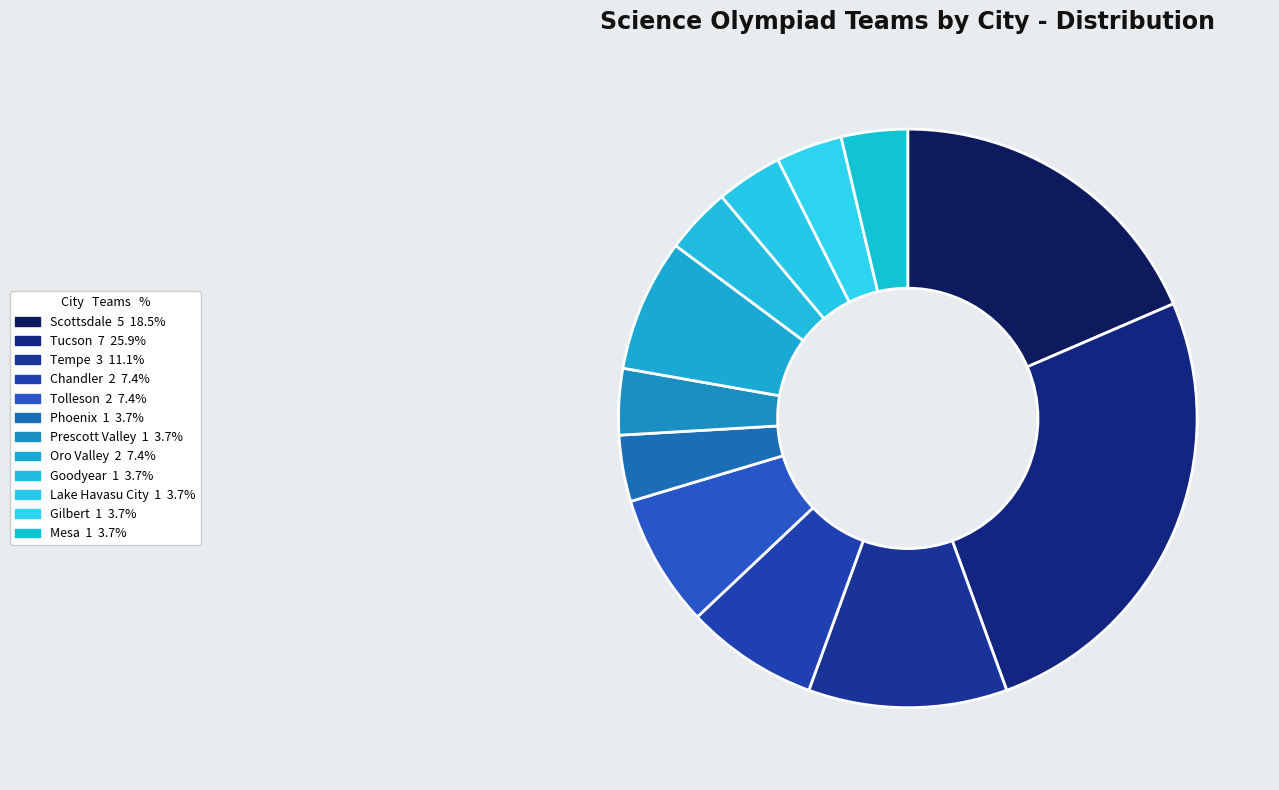

How many slices are in this pie chart?

12